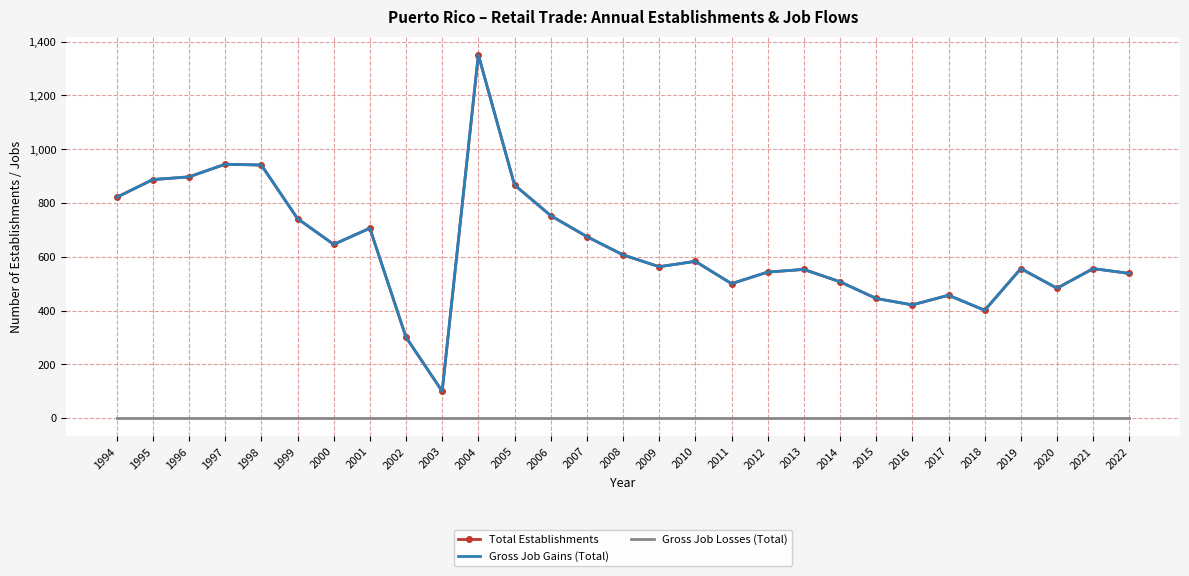

The Total Establishments series shows 1425 at 1998. True or false?

False